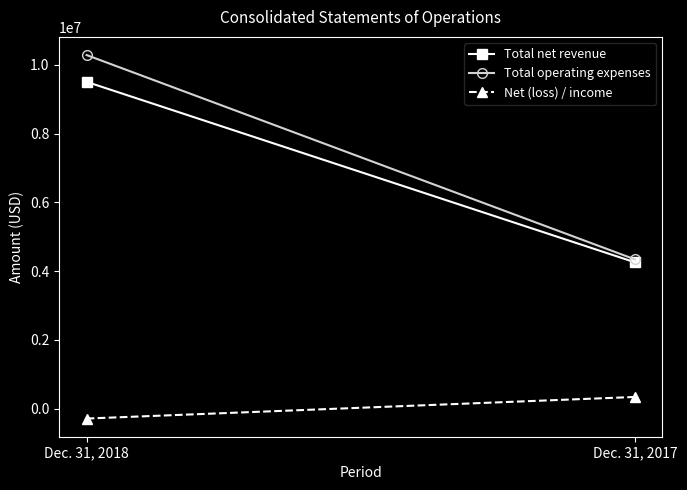

What is the difference between the maximum and minimum values in the Total operating expenses series?

5936990